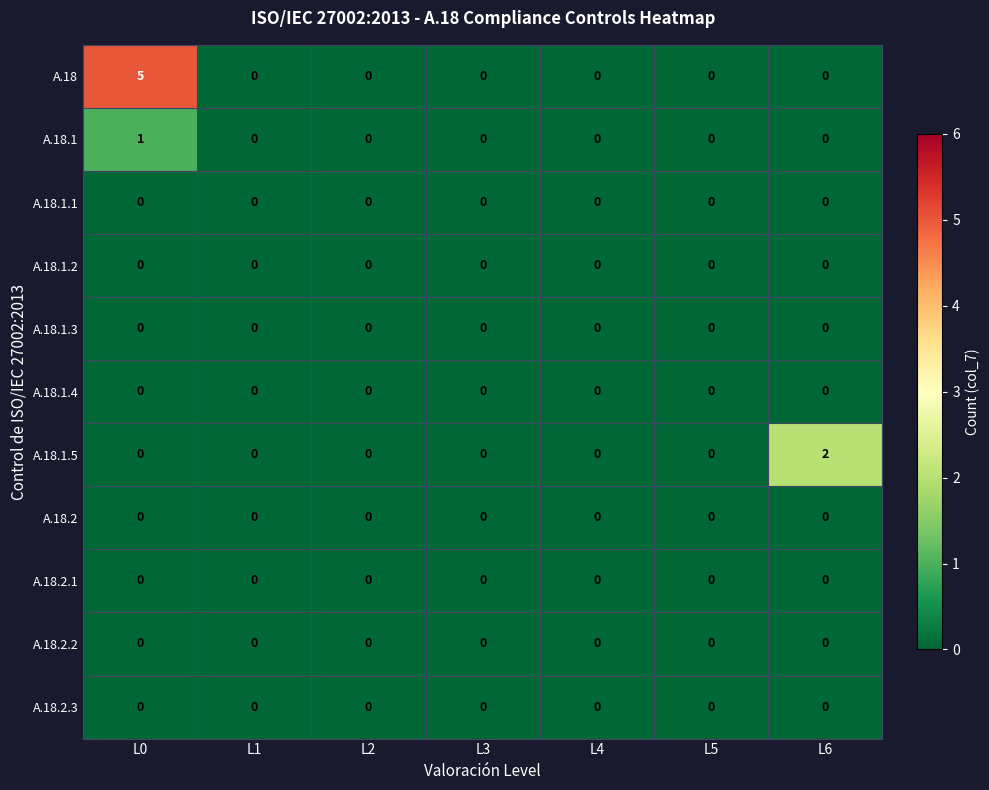

At which category is the sum across all series the highest?

L0